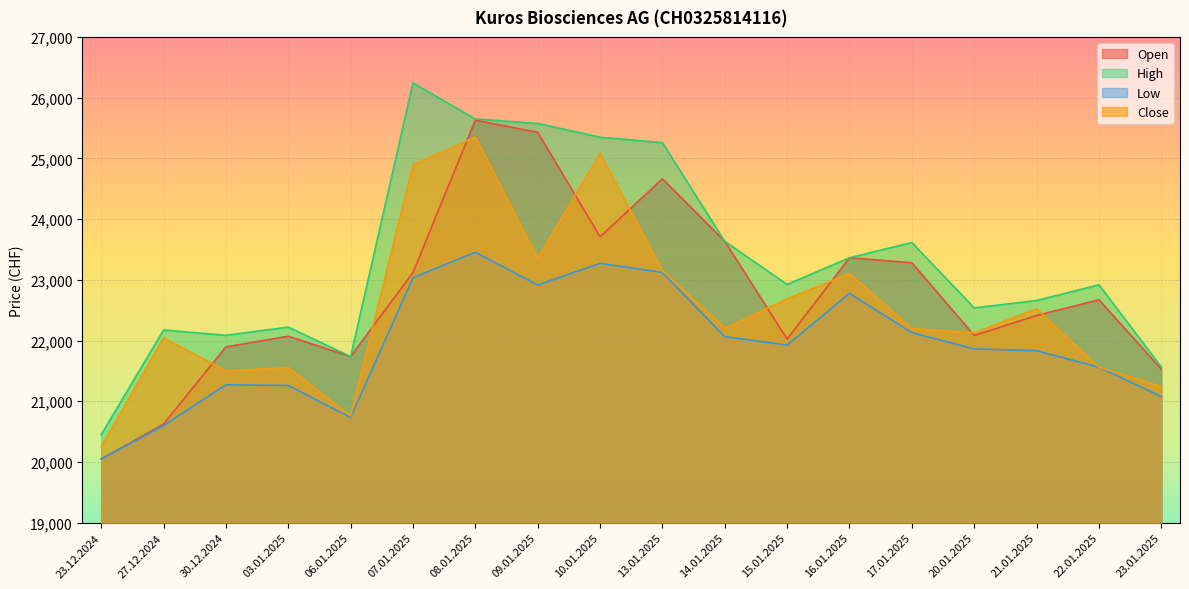

True or false: Low and Open intersect in this chart.

False